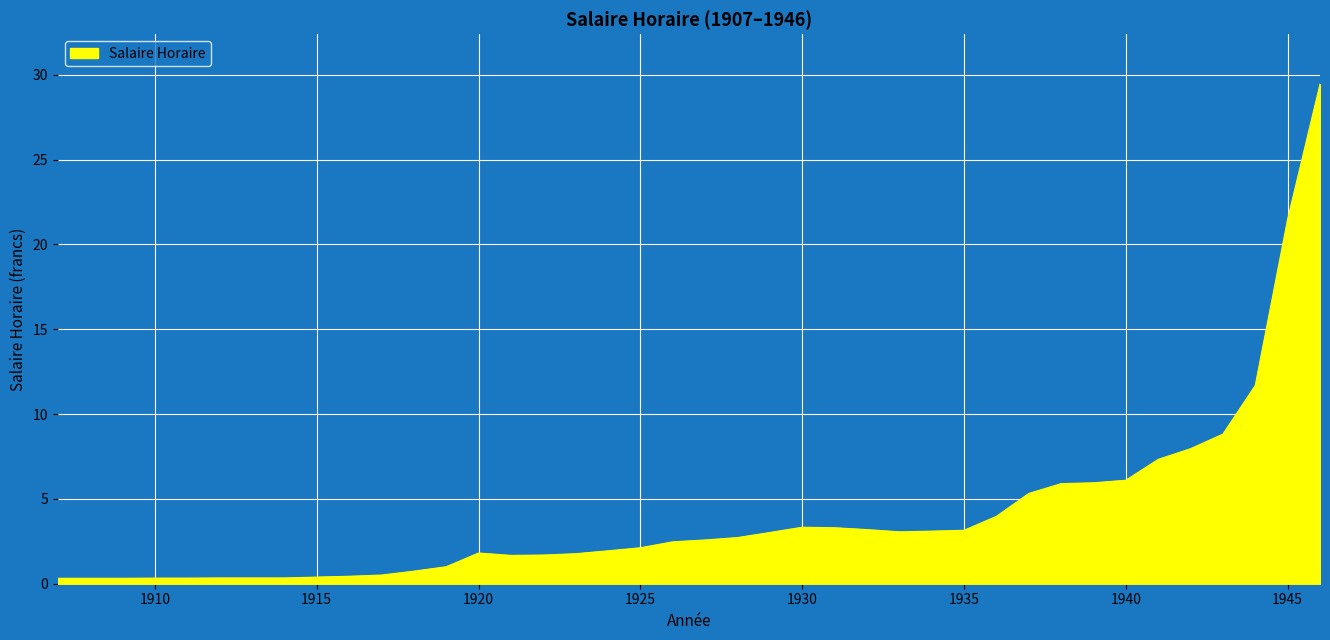

What is the difference between the maximum and minimum values?

29.1